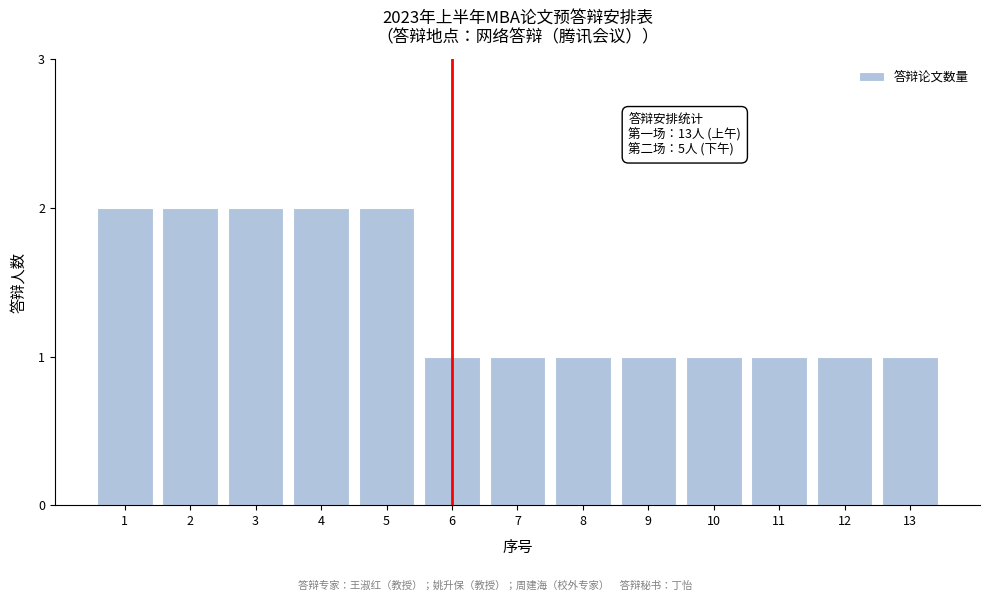

Reading left to right, transcribe all the data shown in this chart.

1=2	2=2	3=2	4=2	5=2	6=1	7=1	8=1	9=1	10=1	11=1	12=1	13=1